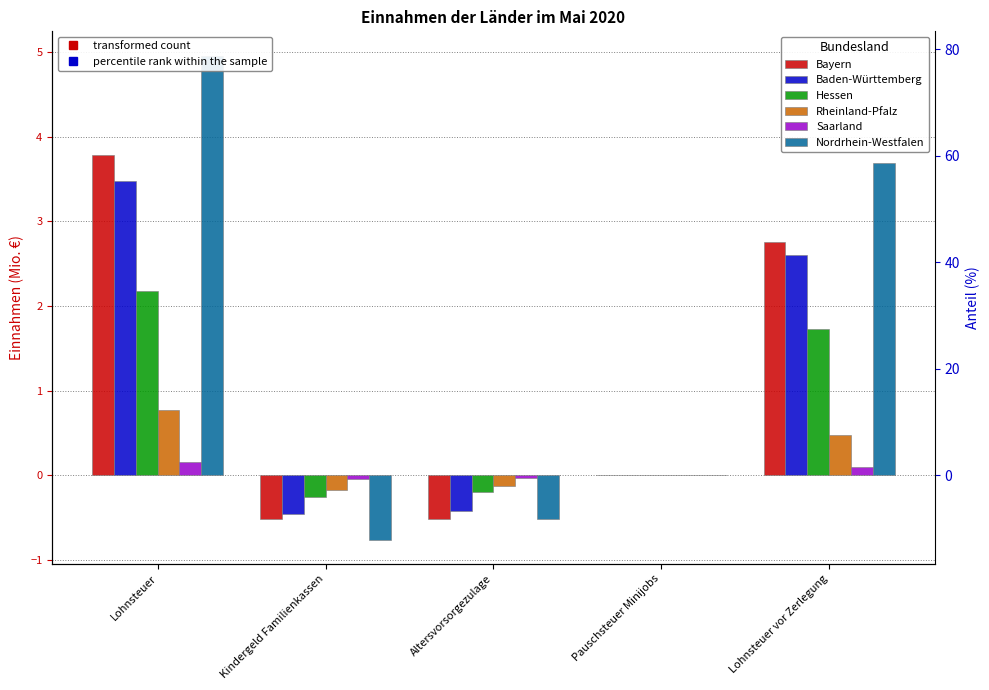

Reading left to right, list all the values displayed in this chart.

Bayern: Lohnsteuer=3.8	Kindergeld Familienkassen=-0.5	Altersvorsorgezulage=-0.5	Pauschsteuer Minijobs=0.0	Lohnsteuer vor Zerlegung=2.8
Baden-Württemberg: Lohnsteuer=3.5	Kindergeld Familienkassen=-0.5	Altersvorsorgezulage=-0.4	Pauschsteuer Minijobs=0.0	Lohnsteuer vor Zerlegung=2.6
Hessen: Lohnsteuer=2.2	Kindergeld Familienkassen=-0.3	Altersvorsorgezulage=-0.2	Pauschsteuer Minijobs=0.0	Lohnsteuer vor Zerlegung=1.7
Rheinland-Pfalz: Lohnsteuer=0.8	Kindergeld Familienkassen=-0.2	Altersvorsorgezulage=-0.1	Pauschsteuer Minijobs=0.0	Lohnsteuer vor Zerlegung=0.5
Saarland: Lohnsteuer=0.2	Kindergeld Familienkassen=-0.0	Altersvorsorgezulage=-0.0	Pauschsteuer Minijobs=0.0	Lohnsteuer vor Zerlegung=0.1
Nordrhein-Westfalen: Lohnsteuer=5.0	Kindergeld Familienkassen=-0.8	Altersvorsorgezulage=-0.5	Pauschsteuer Minijobs=0.0	Lohnsteuer vor Zerlegung=3.7